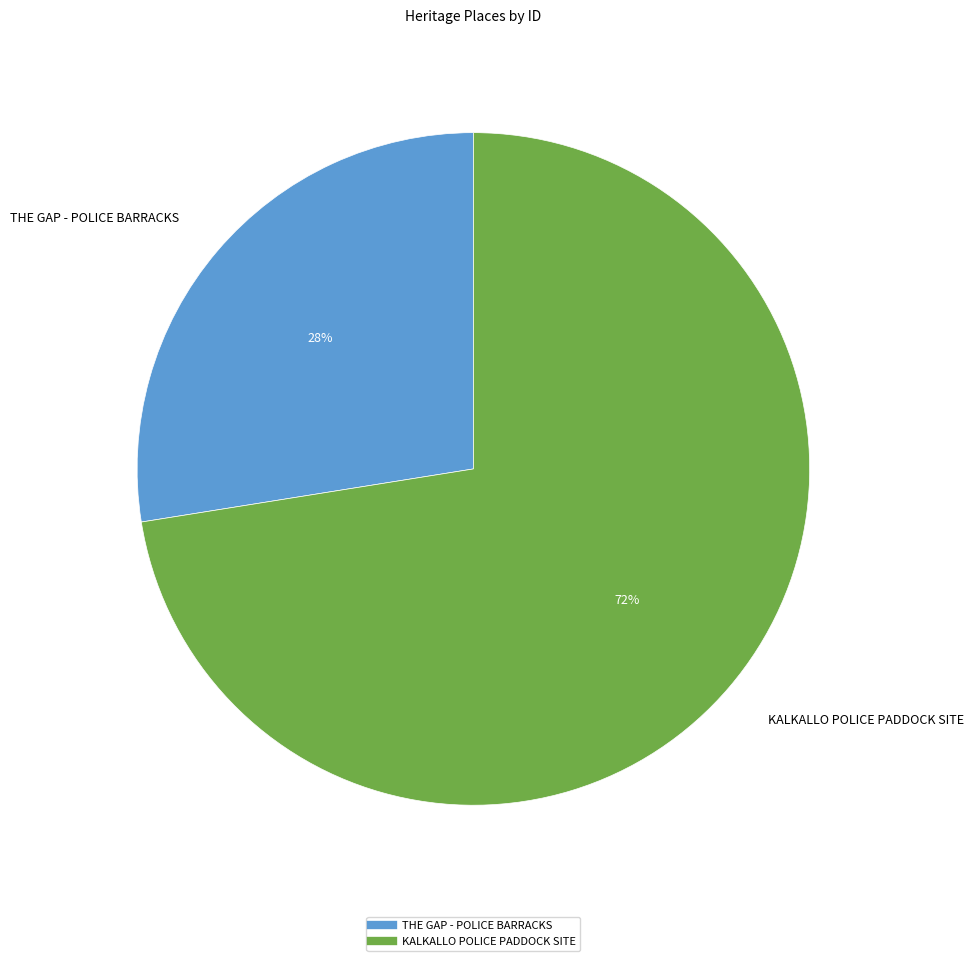

Combined, do KALKALLO POLICE PADDOCK SITE and THE GAP - POLICE BARRACKS account for over 50%?

Yes